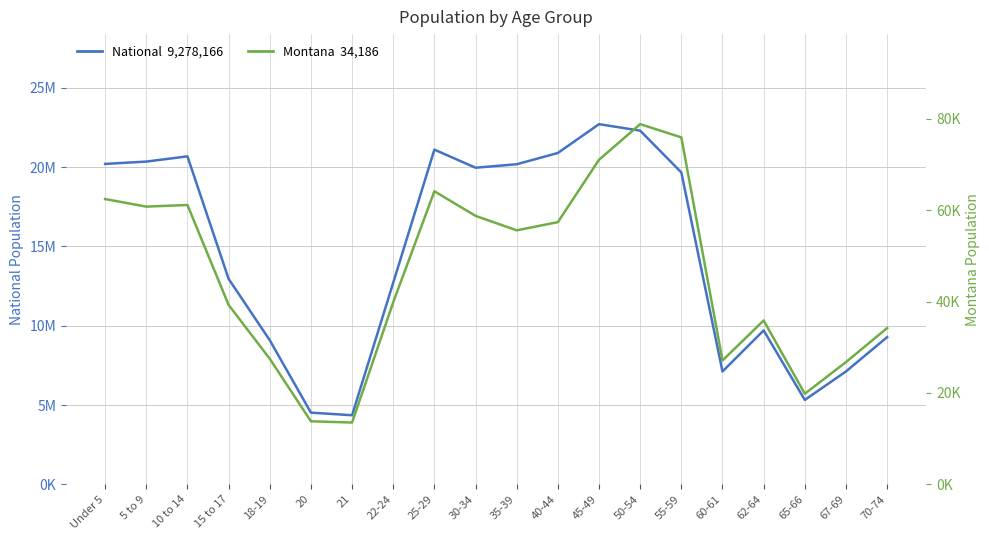

The value of National at Under 5 is 20201362. True or false?

True